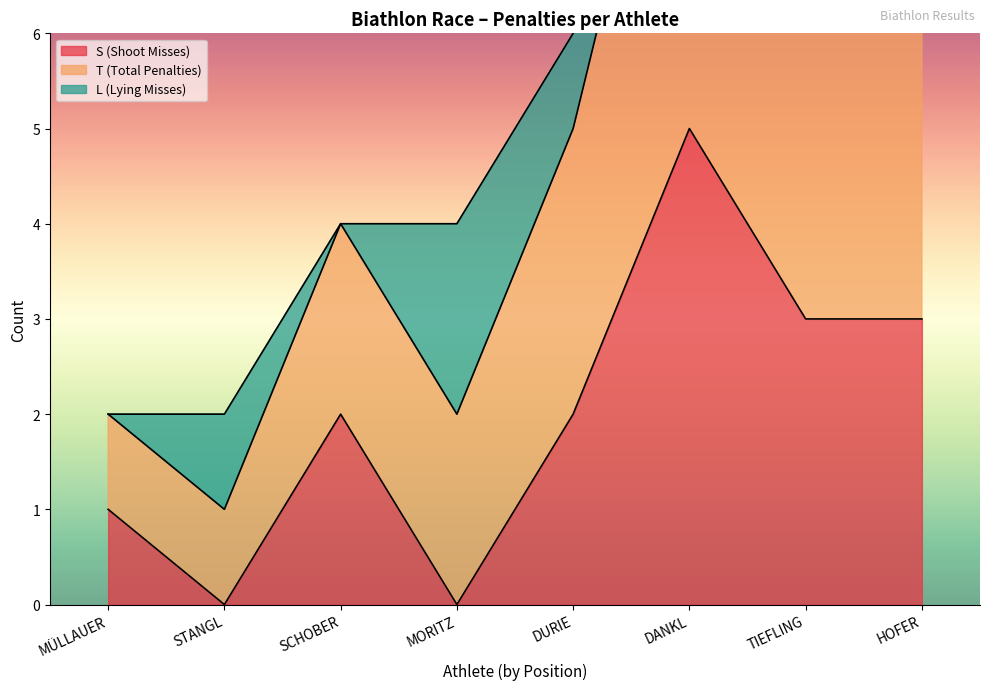

Which series has the largest range (max minus min)?

T (Total Penalties)